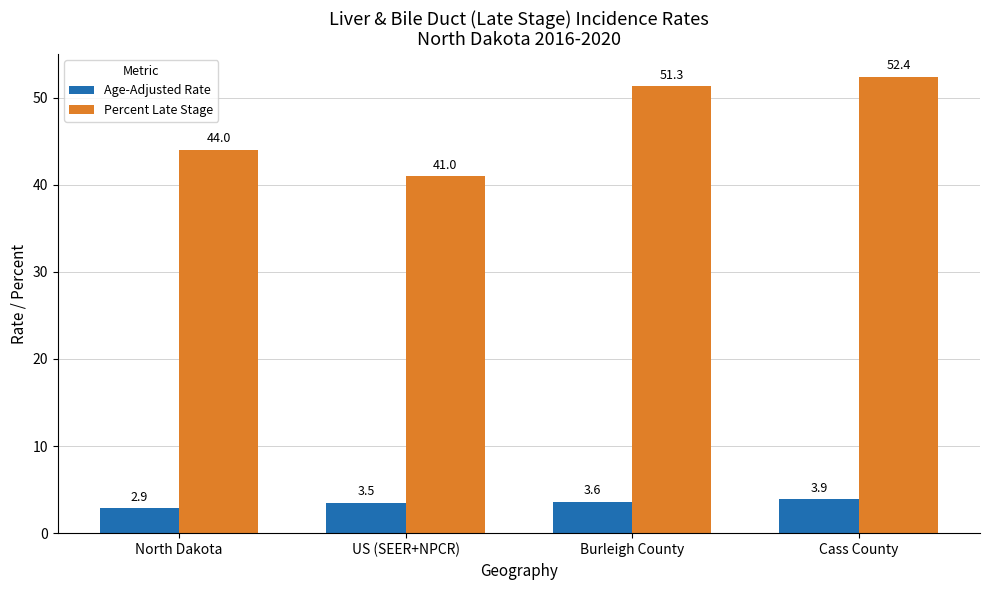

Which series has the largest total across all categories?

Percent Late Stage